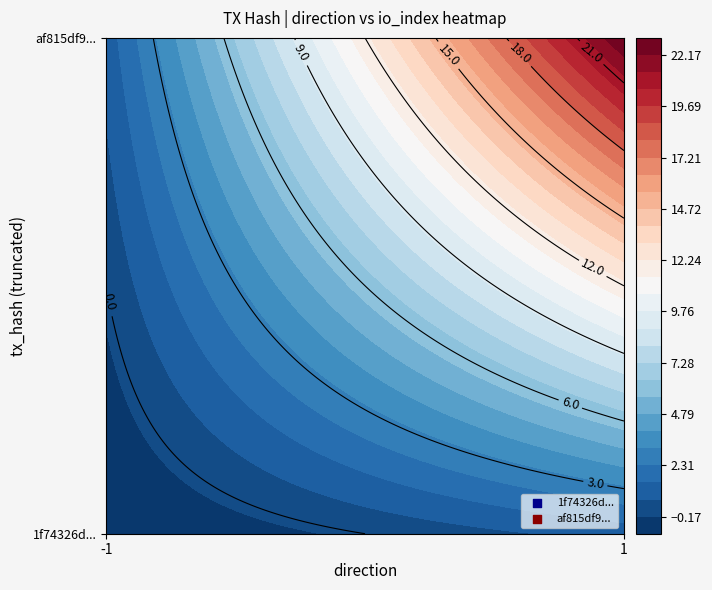

What is the difference between the highest and lowest values at -1?

2